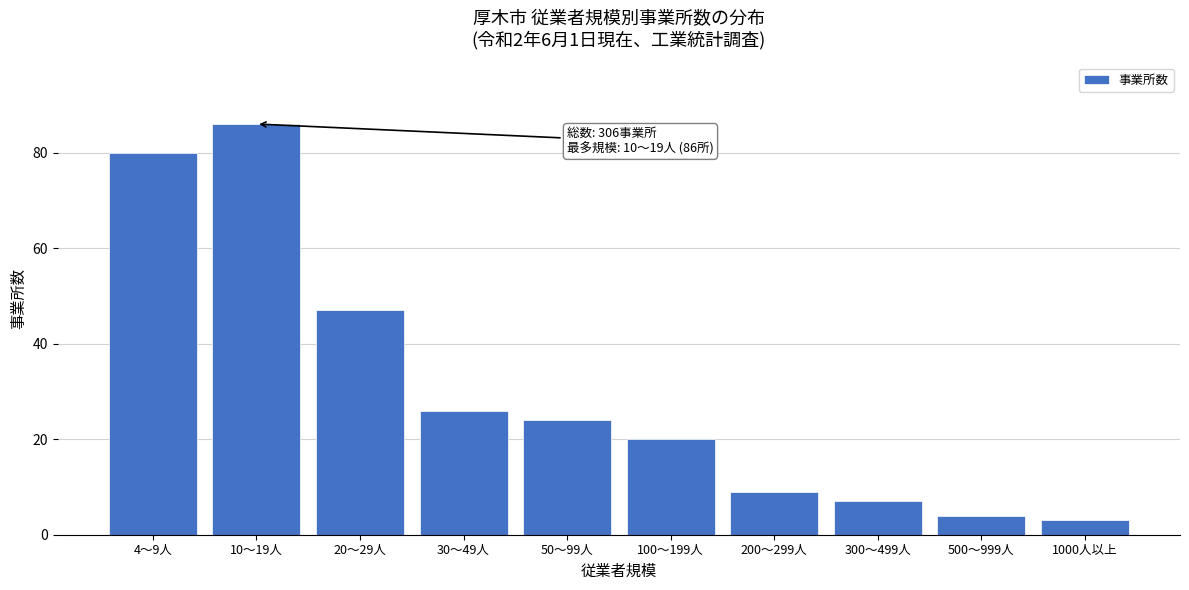

Reading left to right, transcribe all the data shown in this chart.

80	86	47	26	24	20	9	7	4	3